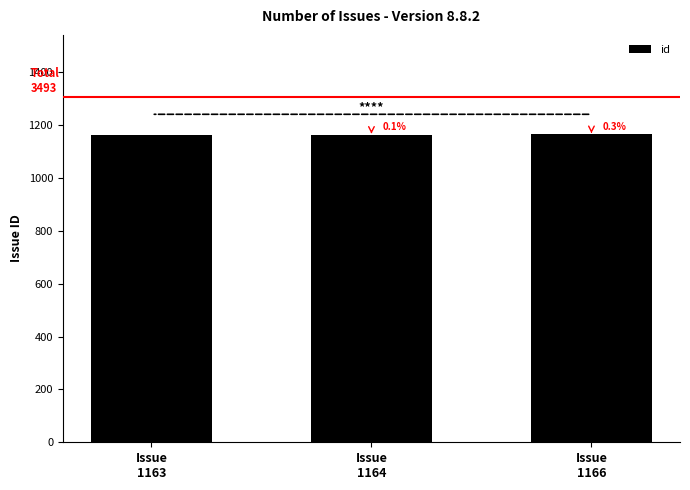

At which category does the chart reach its peak across all series?

Issue
1166